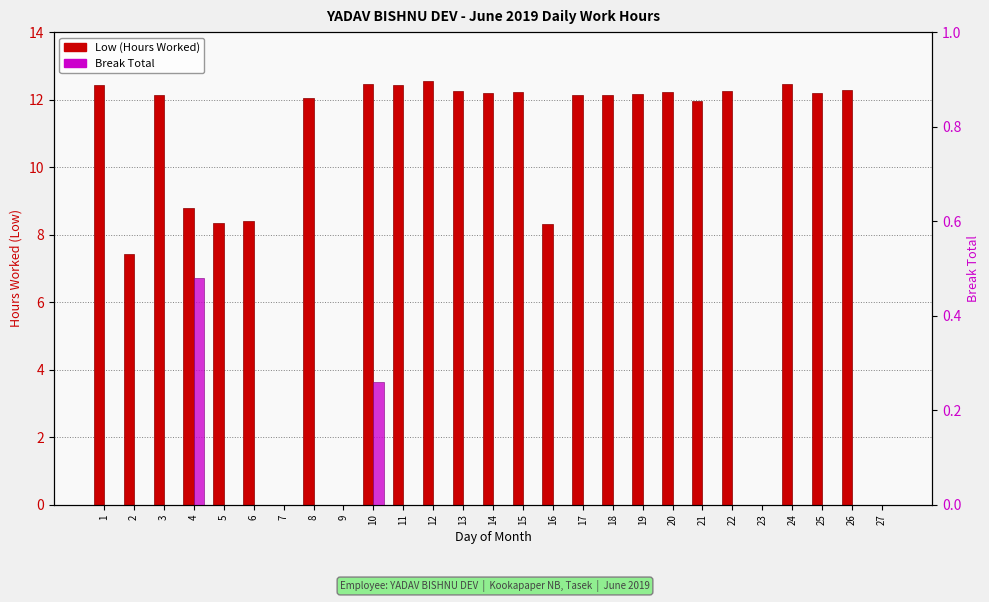

What is the value of the Low (Hours Worked) bar at the 3rd from the left?

12.1